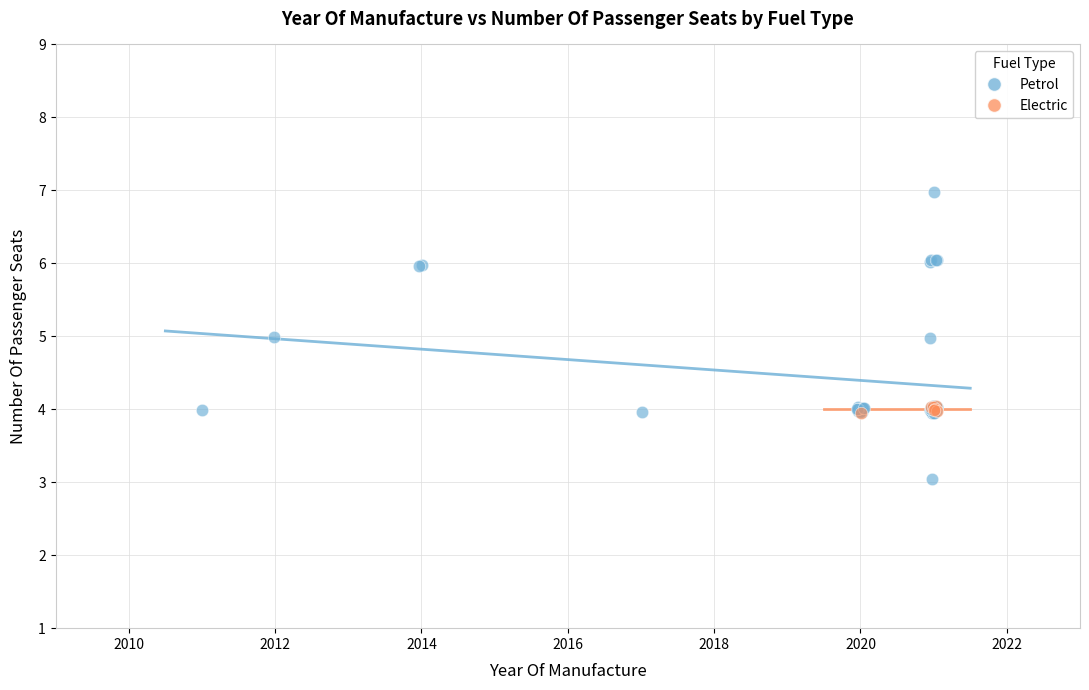

Which series has the widest spread of Y values?

Petrol